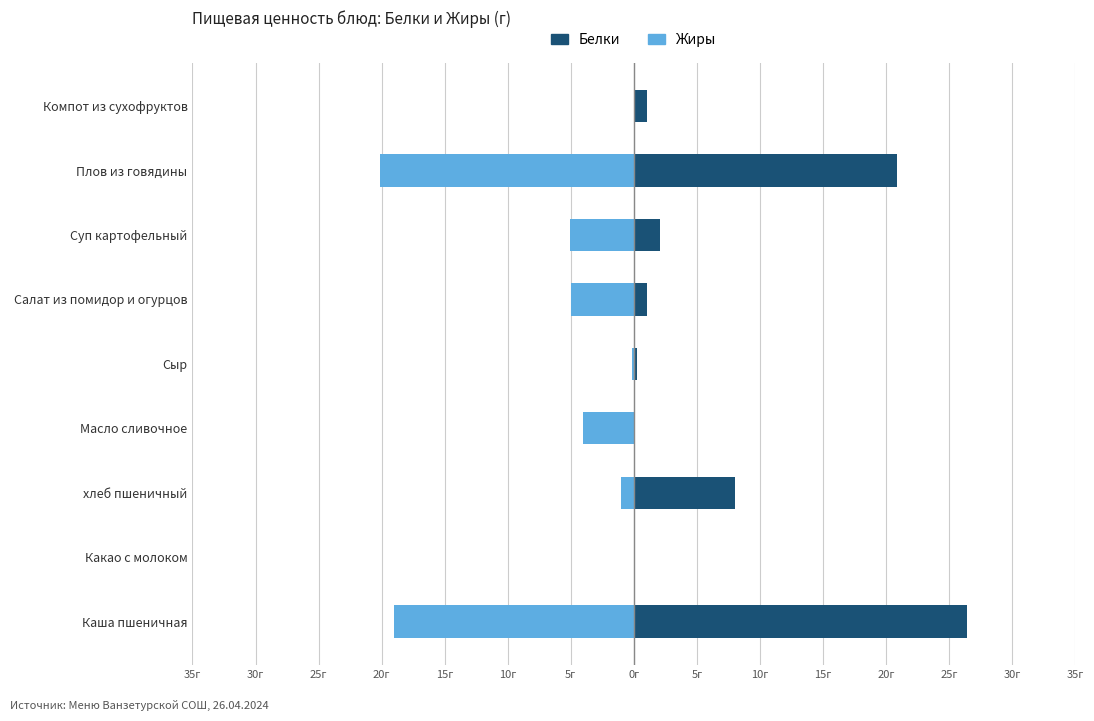

How many bars are there in each group?

2